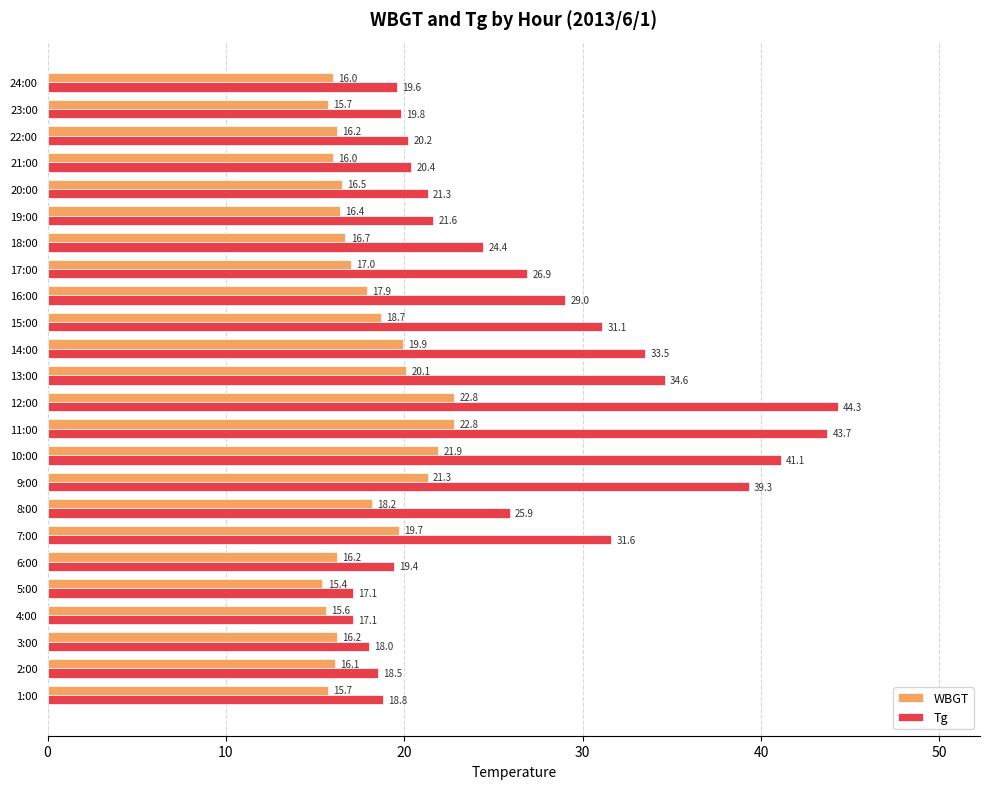

What is the total value across all series at 18:00?

41.1